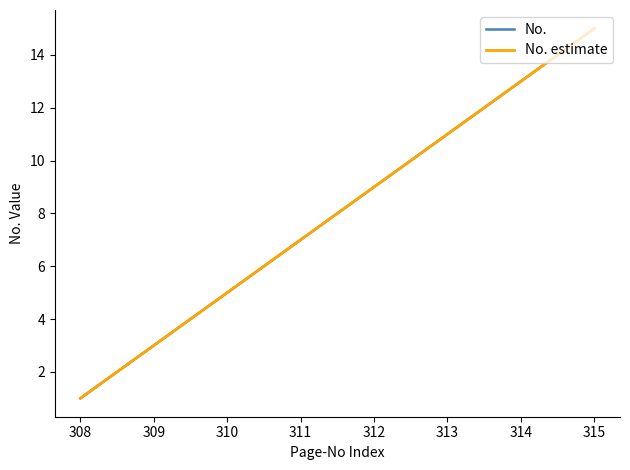

True or false: No. estimate and No. intersect in this chart.

False